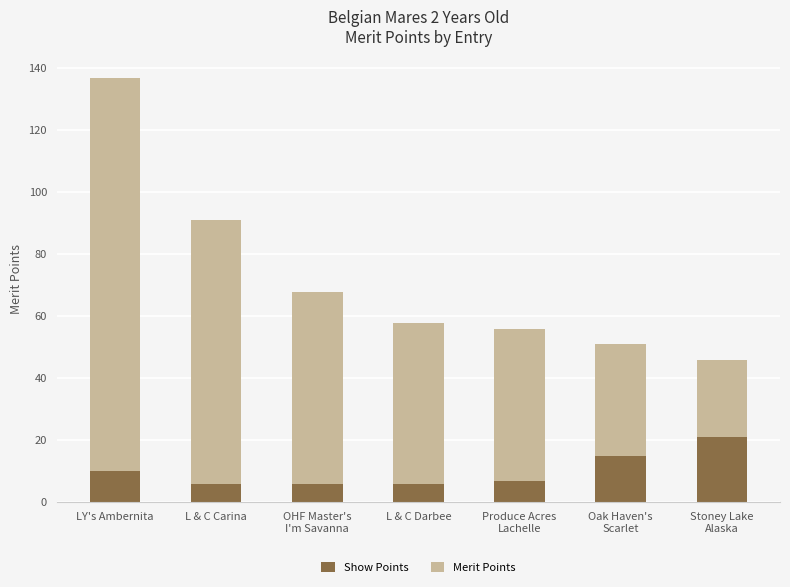

How many categories are shown in the chart?

7